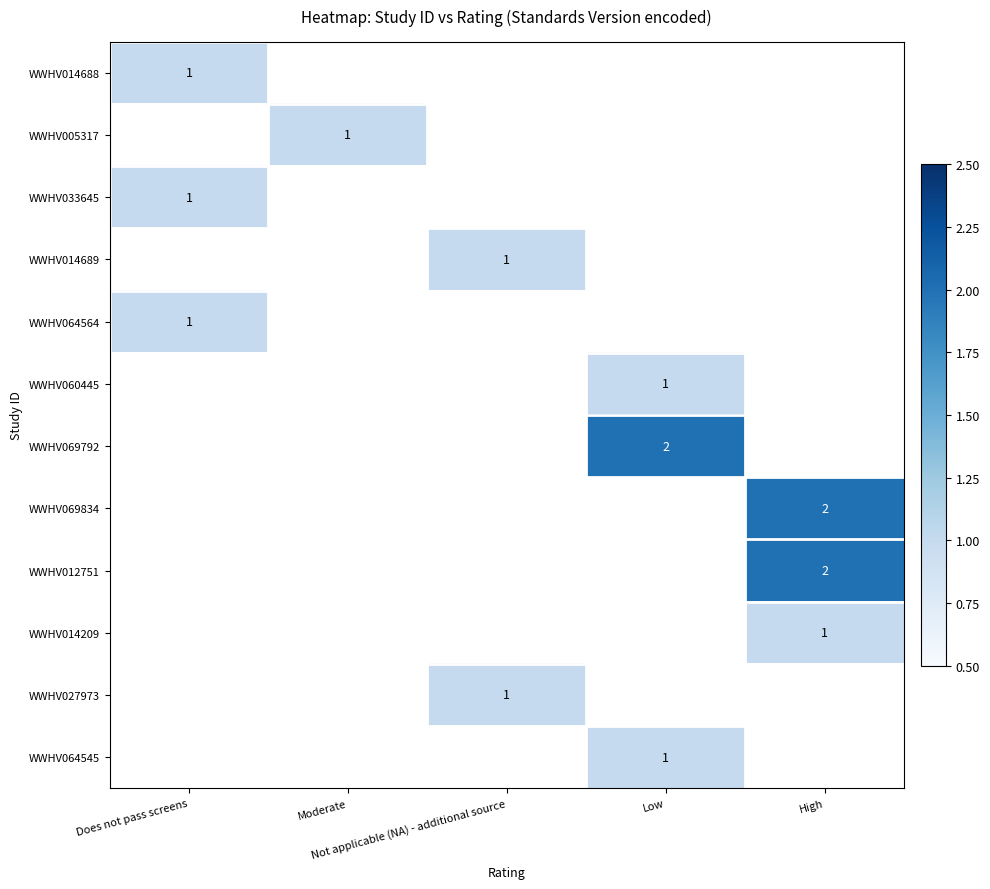

How many positive values does the WWHV033645 series have?

1